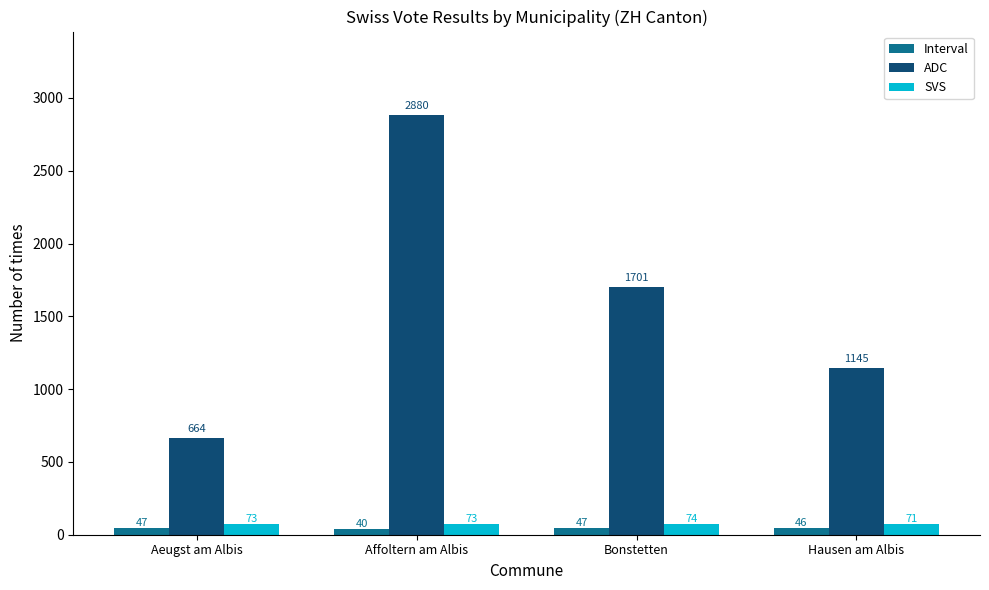

Where is ADC nearest to the value 1772?

Bonstetten